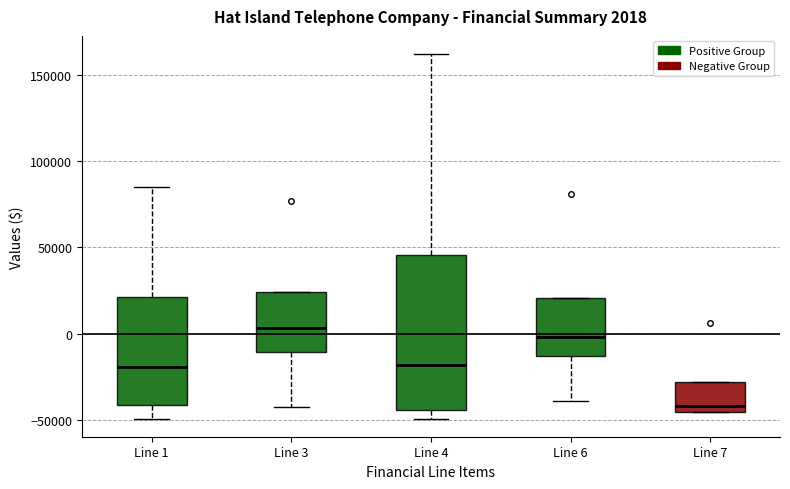

Which box's median line is the highest?

Line 3